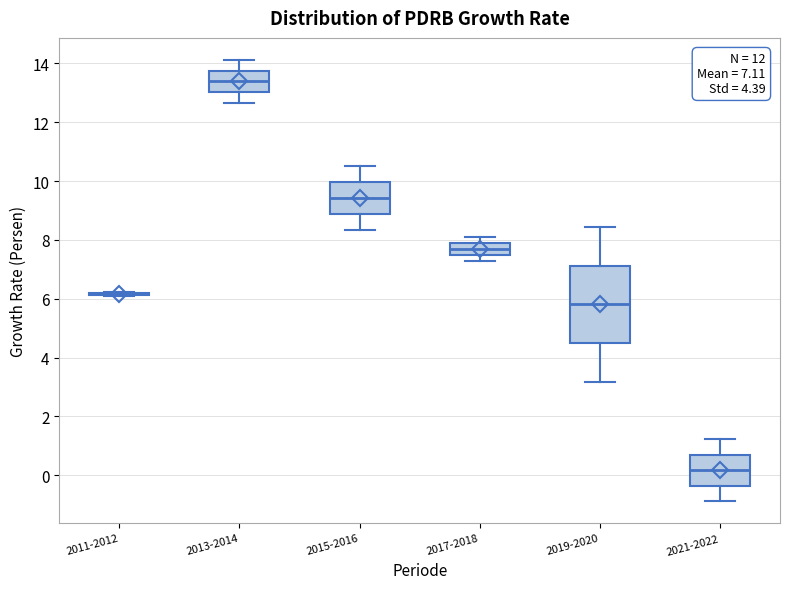

Comparing the boxes themselves (not the whiskers), which one is the tallest?

2019-2020